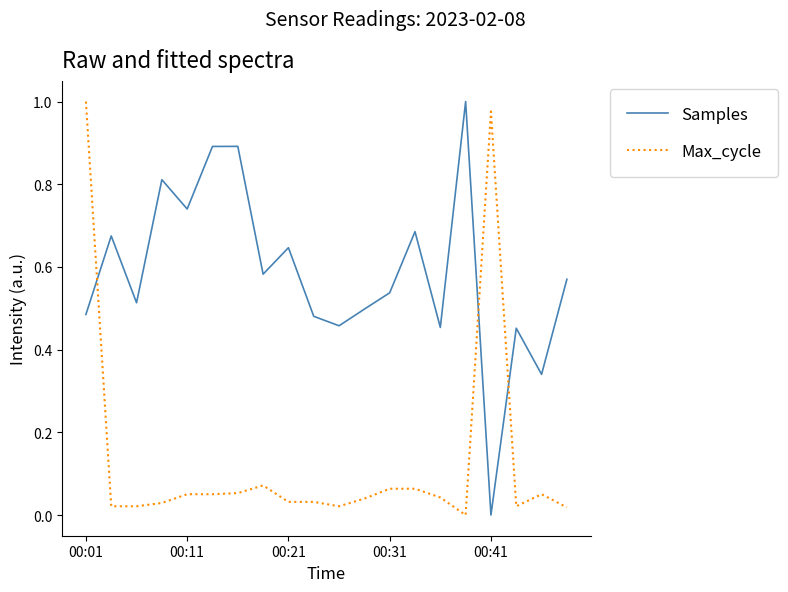

Which series has the largest total across all categories?

Samples